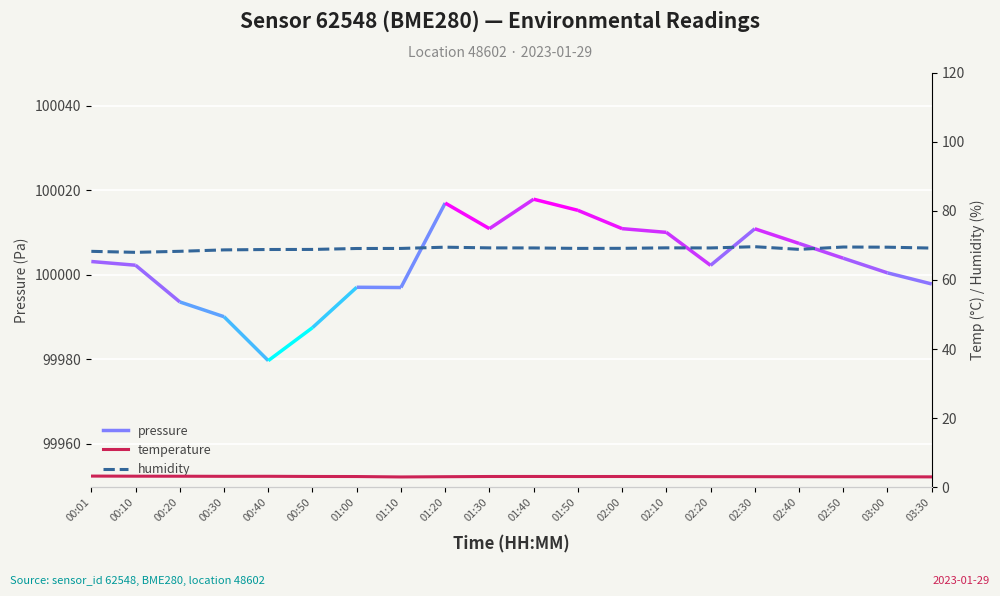

Which category has the highest value across all series?

02:30